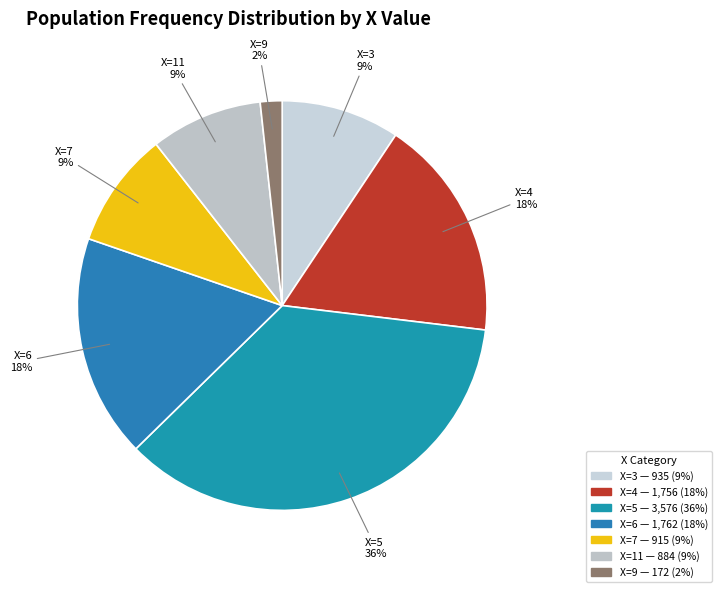

To the nearest percent, what is the average slice percentage?

14%